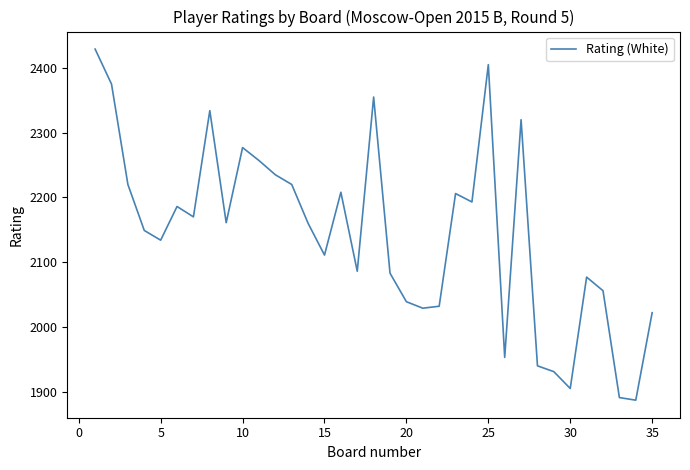

What is the smallest value displayed?

1887